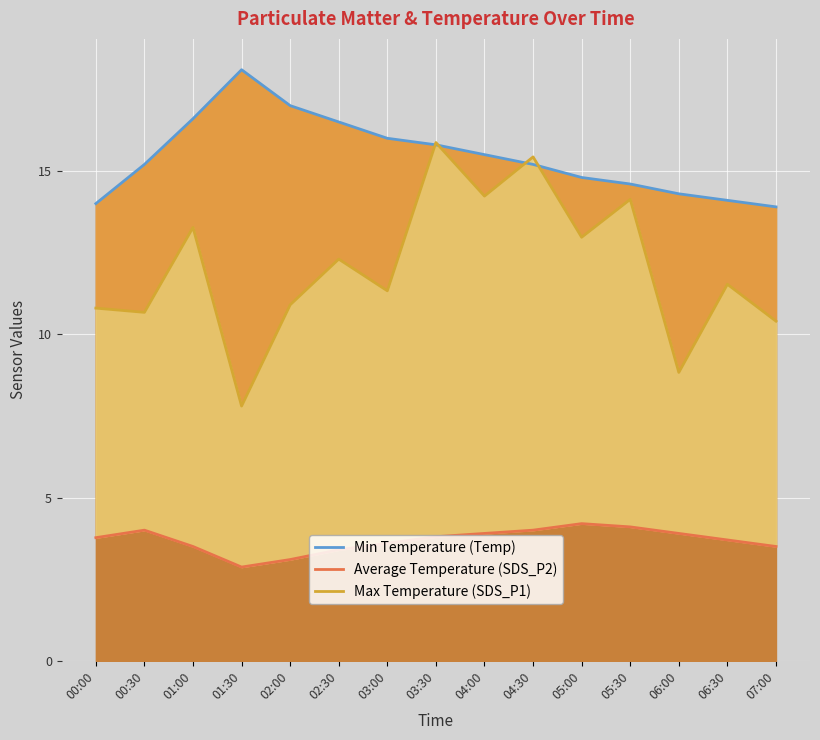

What is the minimum value shown in the chart?

2.9